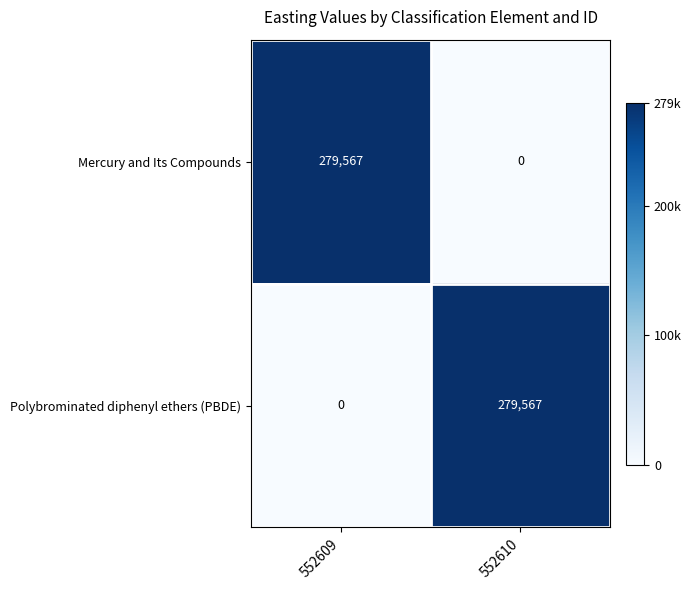

The value of Polybrominated diphenyl ethers (PBDE) at 552609 is 0. True or false?

True